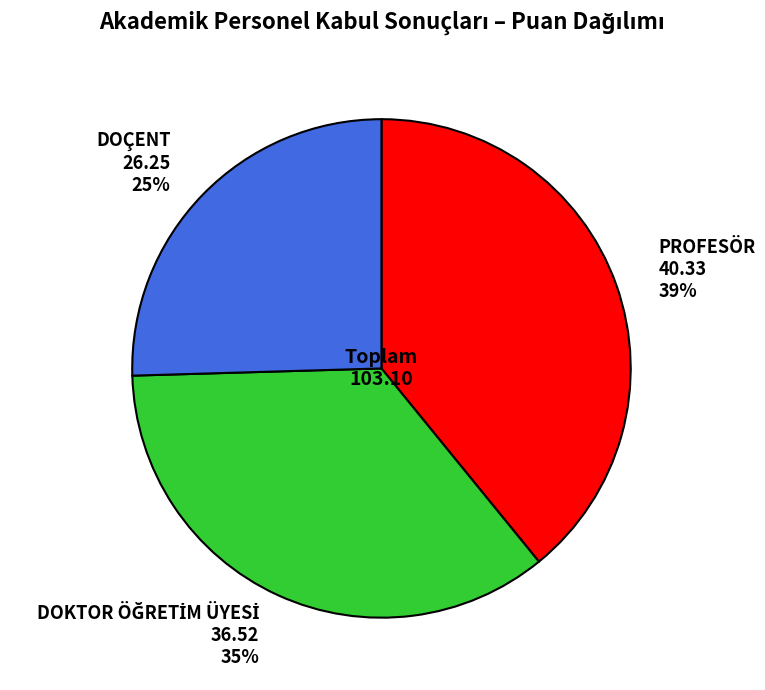

Is it true that PROFESÖR 40.33 39% is 39% of the pie?

True